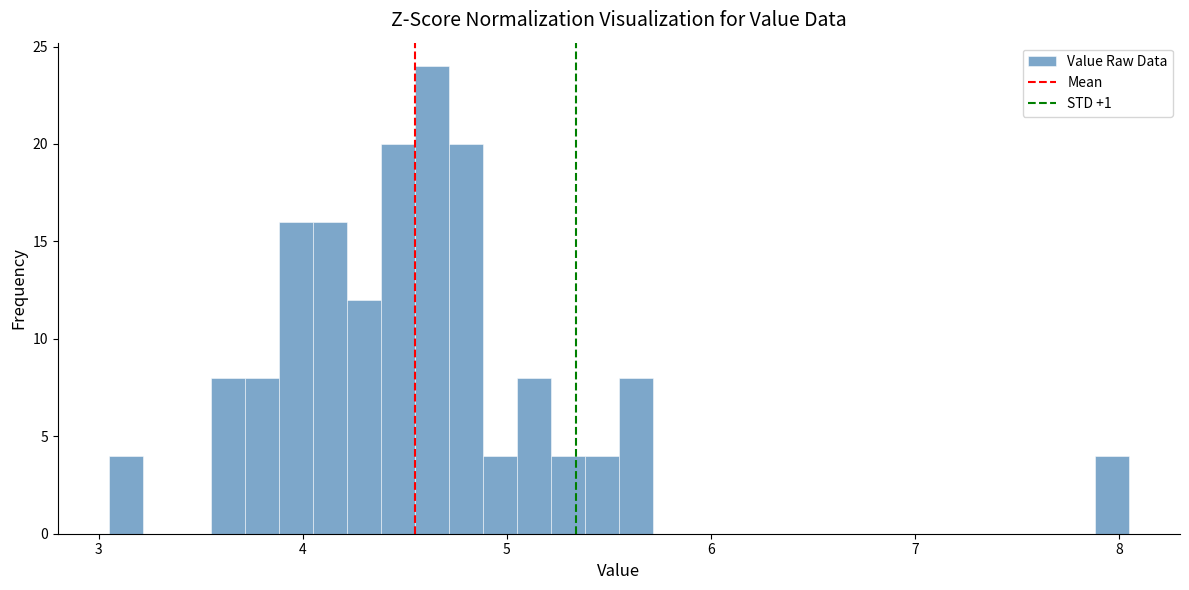

Around what value on the x-axis is the tallest bar? Give the approximate position of its centre, as read against the axis.

4.6